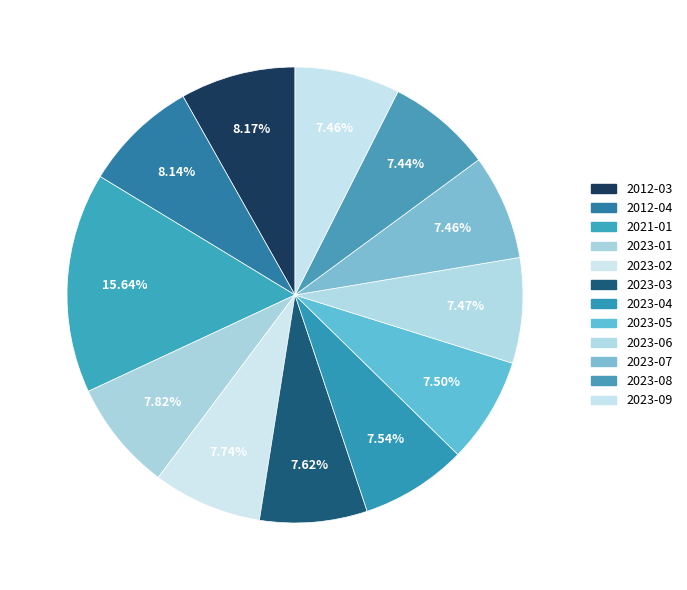

Combined, do 2012-03 and 2023-05 account for over 50%?

No